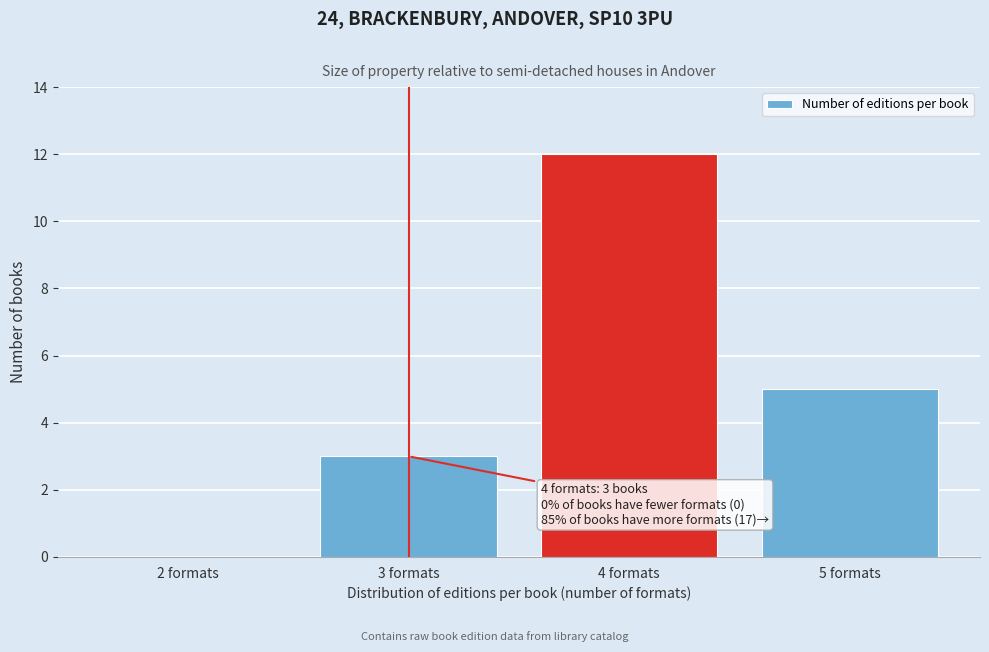

Reading right to left, list all the values displayed in this chart.

5 formats=5	4 formats=12	3 formats=3	2 formats=0